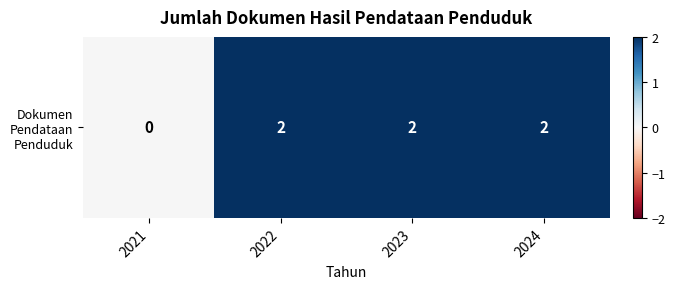

Which has a higher value, 2021 or 2022?

2022